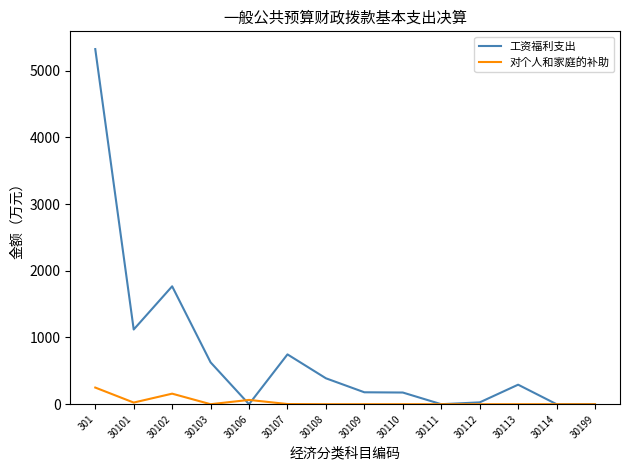

The 工资福利支出 series shows 2227.2 at 30111. True or false?

False